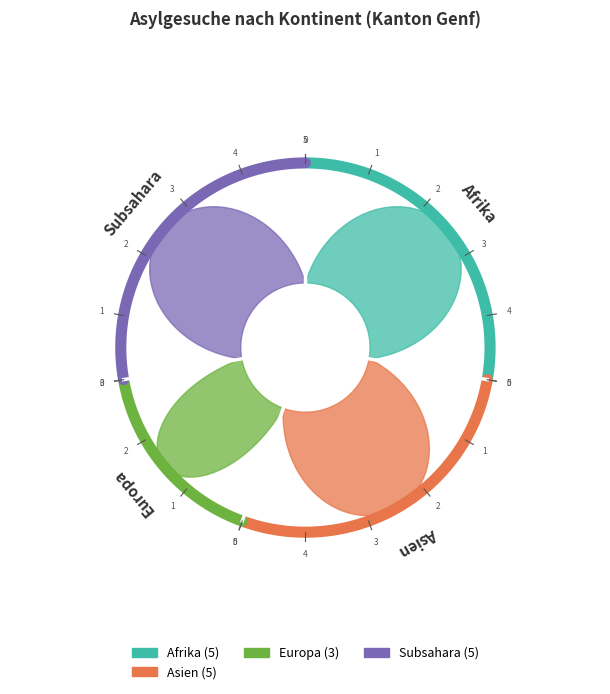

Does Nordafrika account for over 50% of the chart?

No